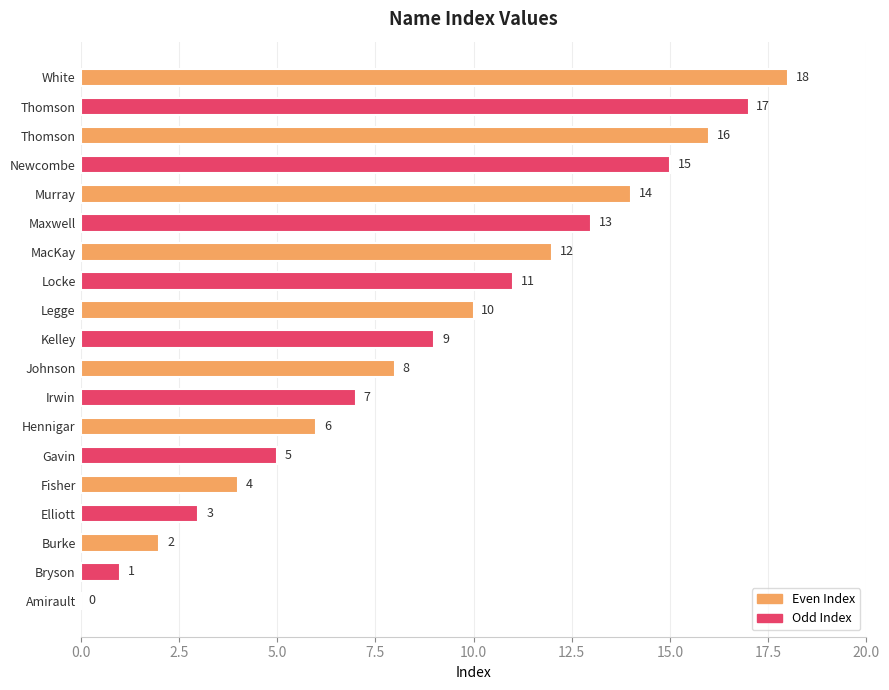

How many categories are shown in the chart?

19